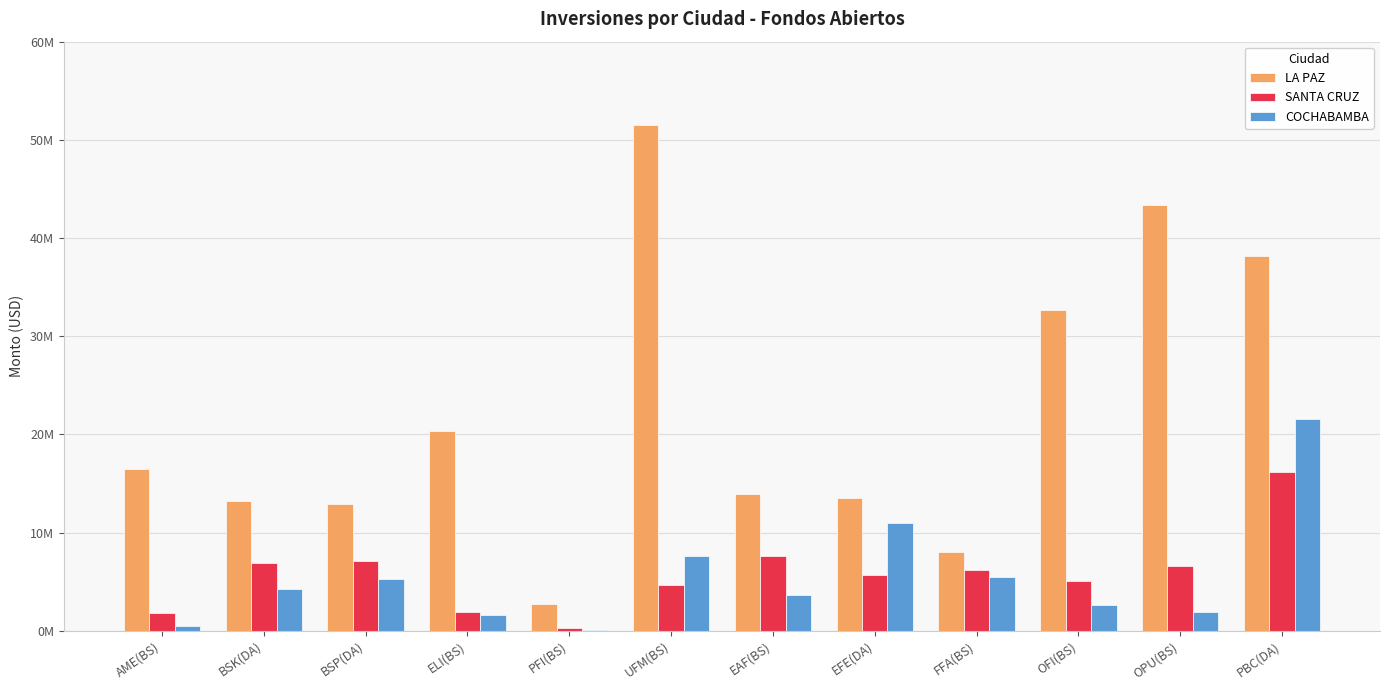

What is the value of the LA PAZ bar at the 3rd from the left?

12914270.9